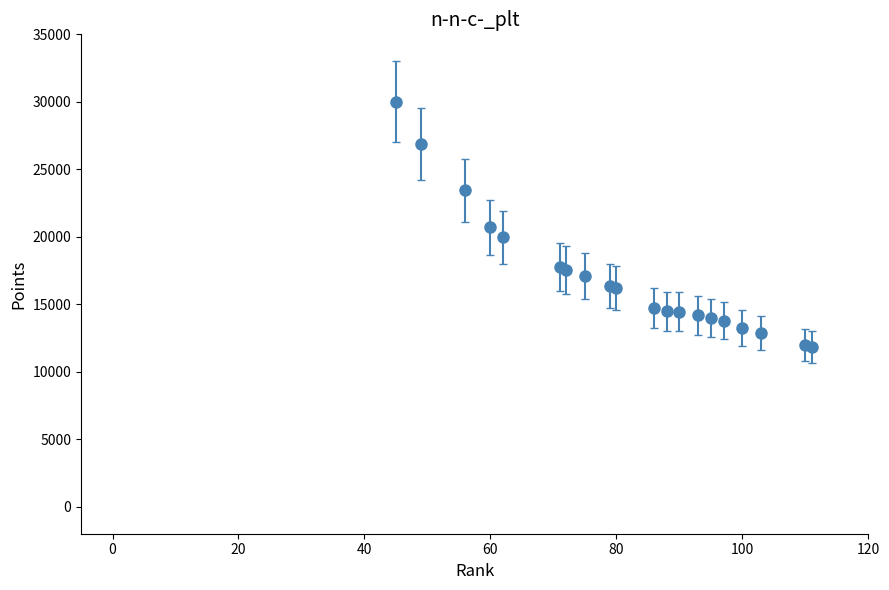

What is the difference between the maximum and minimum values?

18155.5